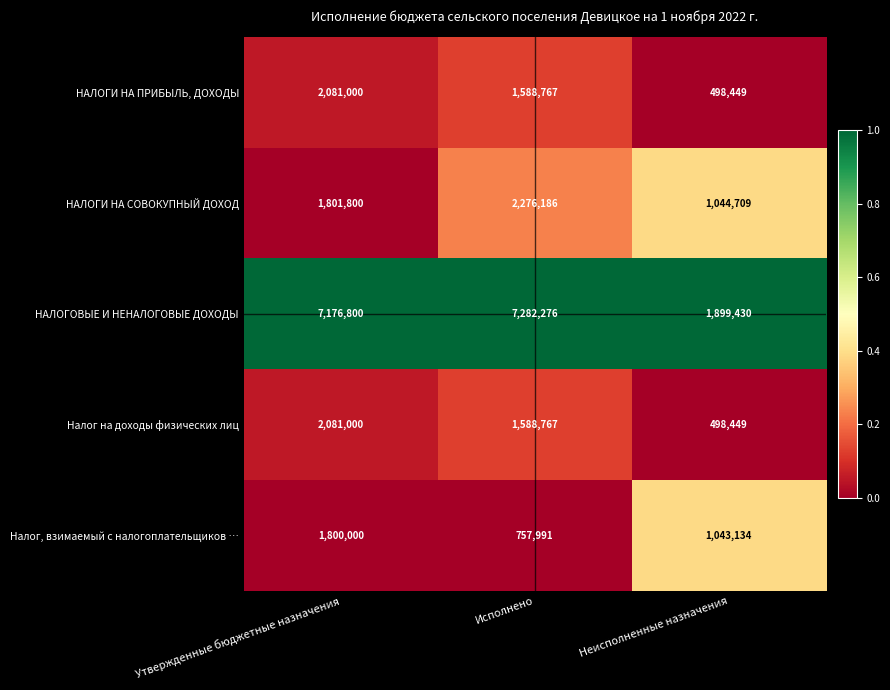

Is it true that Налог на доходы физических лиц equals 2081000 at Утвержденные бюджетные назначения?

True